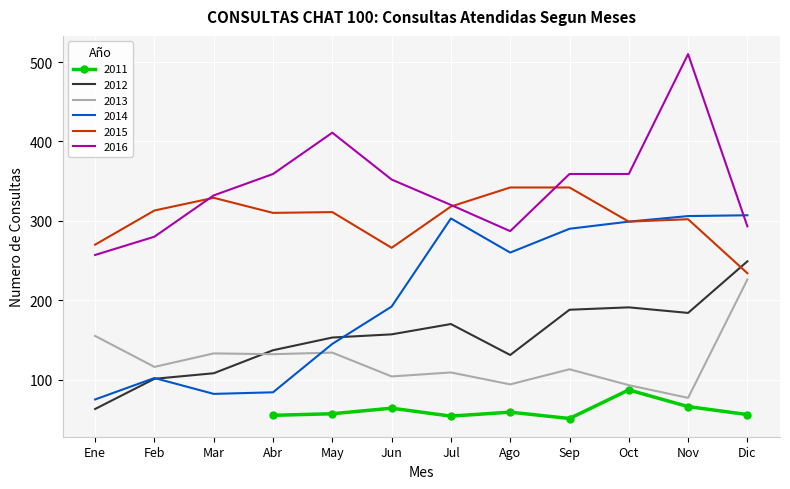

What is the difference between the maximum and minimum values in the 2014 series?

232